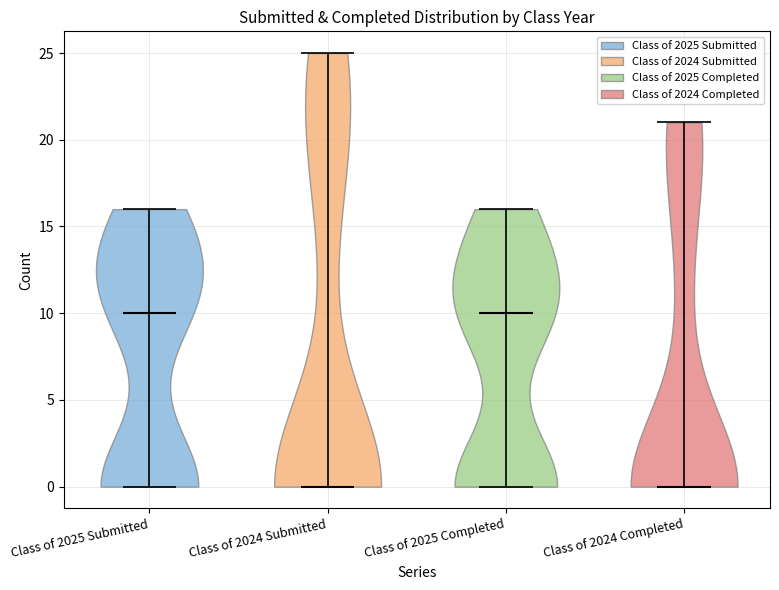

Reading left to right, read every violin against the y-axis: where its median line is, and the lowest and highest points it reaches. The values are not printed on the chart, so give them approximately, as read against the axis.

Class of 2025 Submitted: median line 10, lowest point 0, highest point 16
Class of 2024 Submitted: median line 0, lowest point 0, highest point 25
Class of 2025 Completed: median line 10, lowest point 0, highest point 16
Class of 2024 Completed: median line 0, lowest point 0, highest point 21